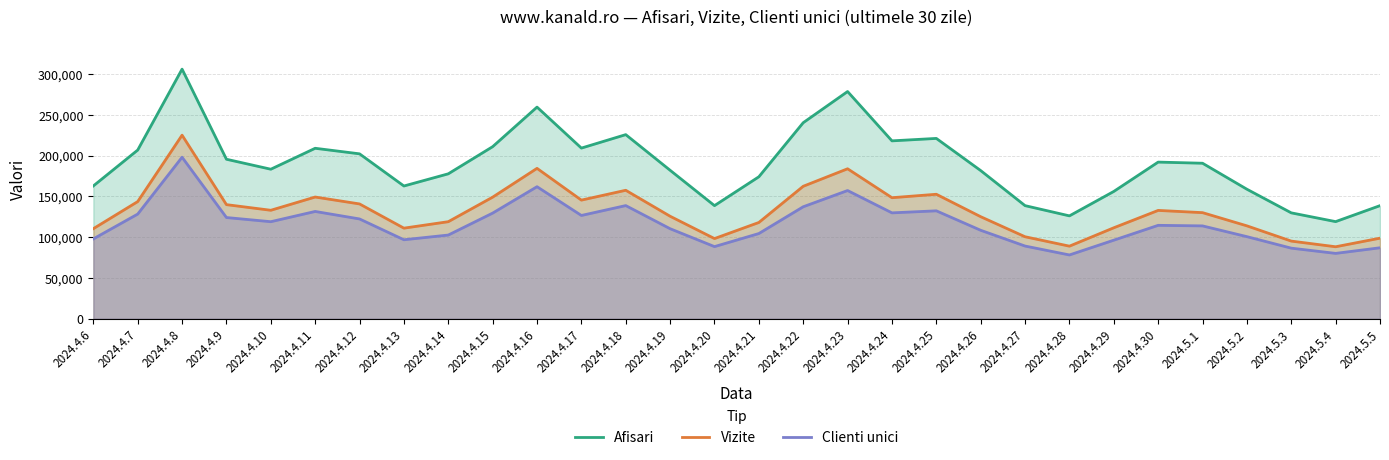

Which category has the lowest value in the Vizite series?

2024.5.4